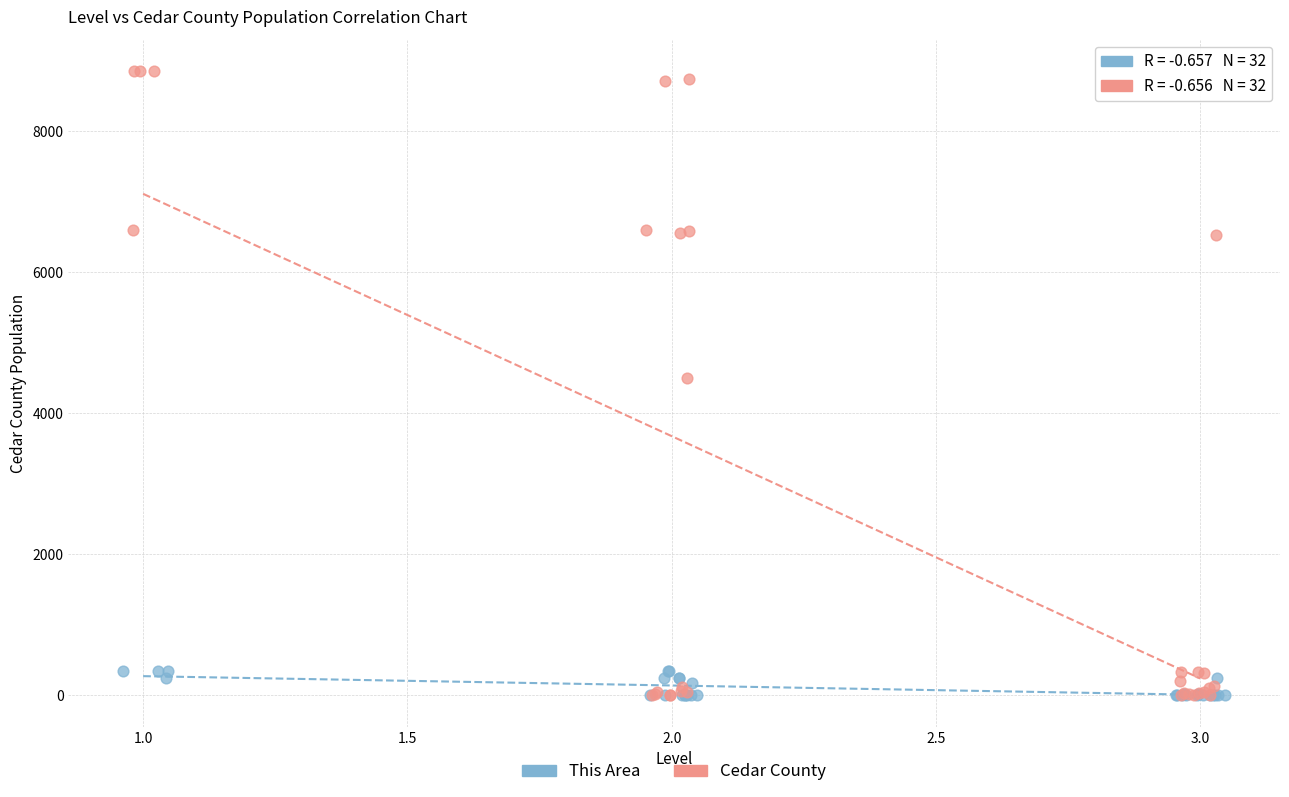

Which series contains the highest Y value?

Cedar County